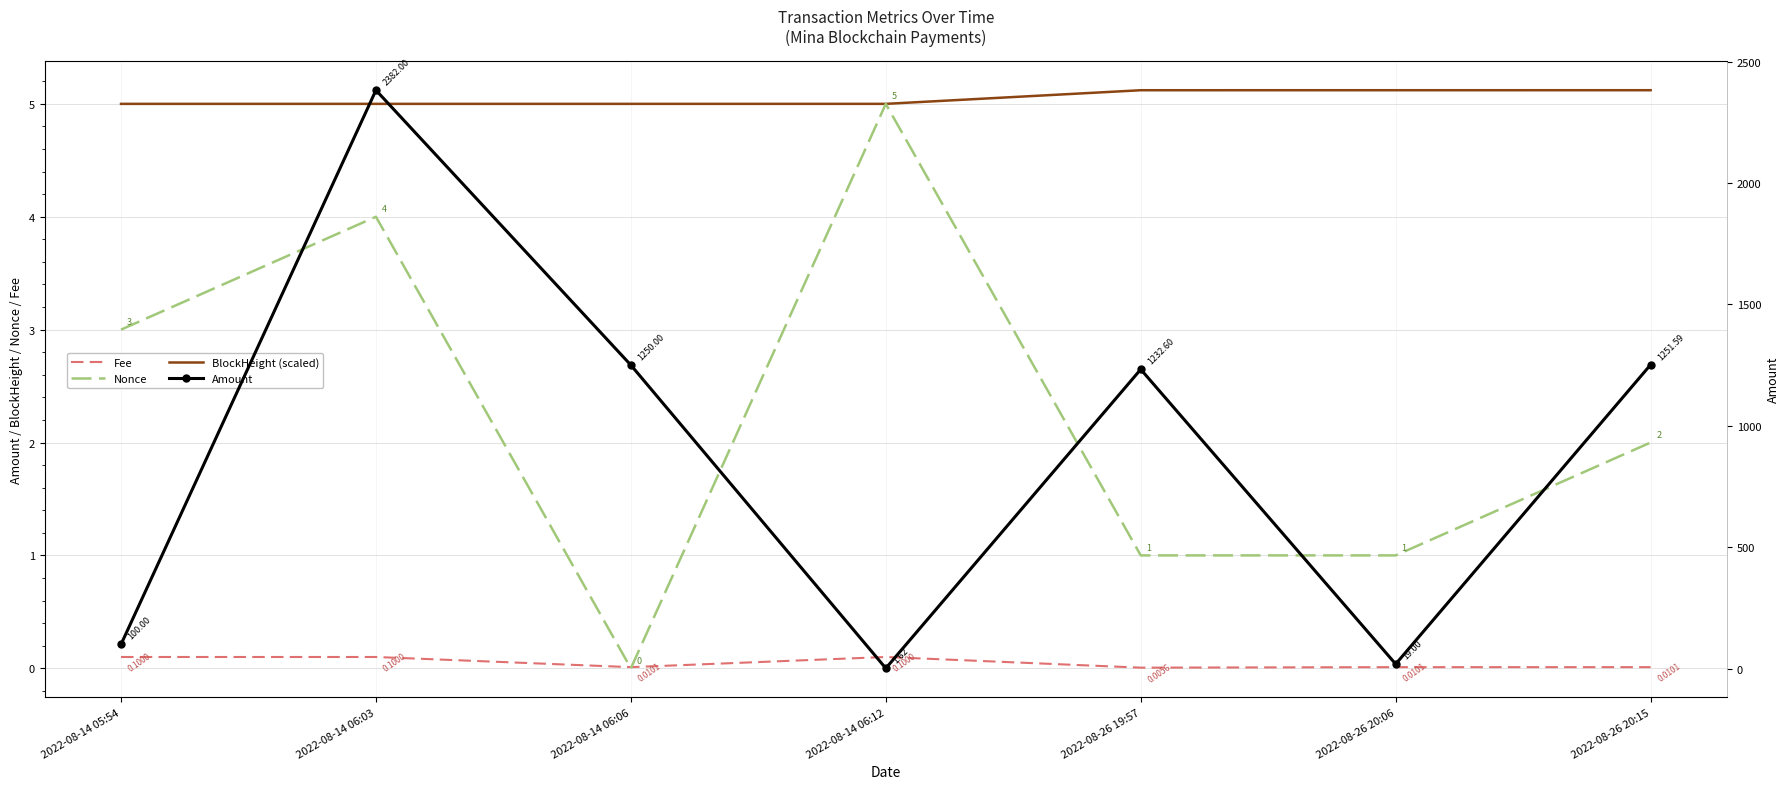

Between 2022-08-14 06:06 and 2022-08-26 20:06, which series saw the biggest shift?

Amount